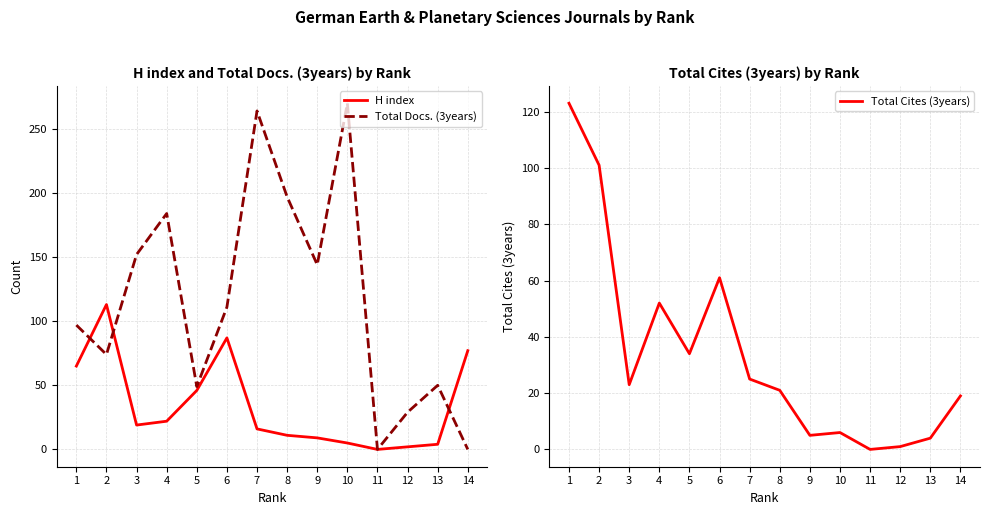

What is the spread (max minus min) of values at 5?

15